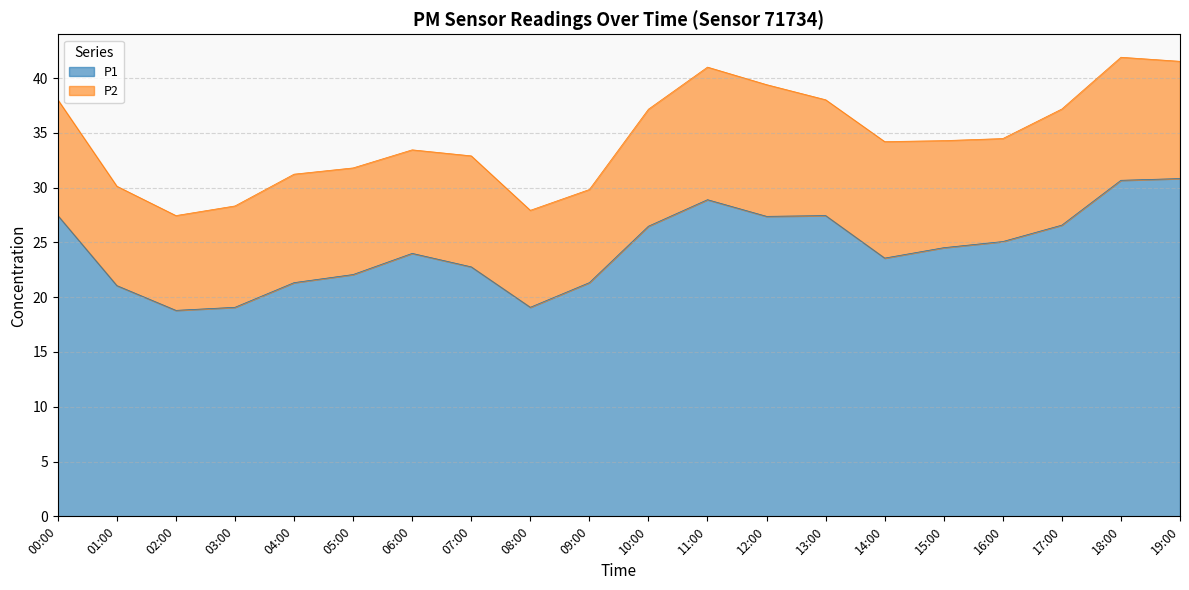

What is the minimum value shown in the chart?

18.8